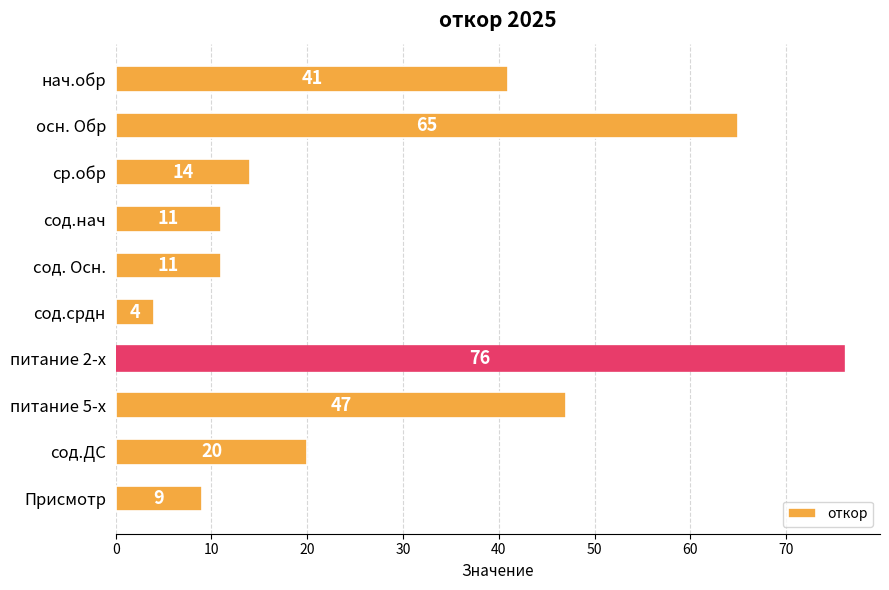

Between ср.обр and питание 2-х, which is larger?

питание 2-х